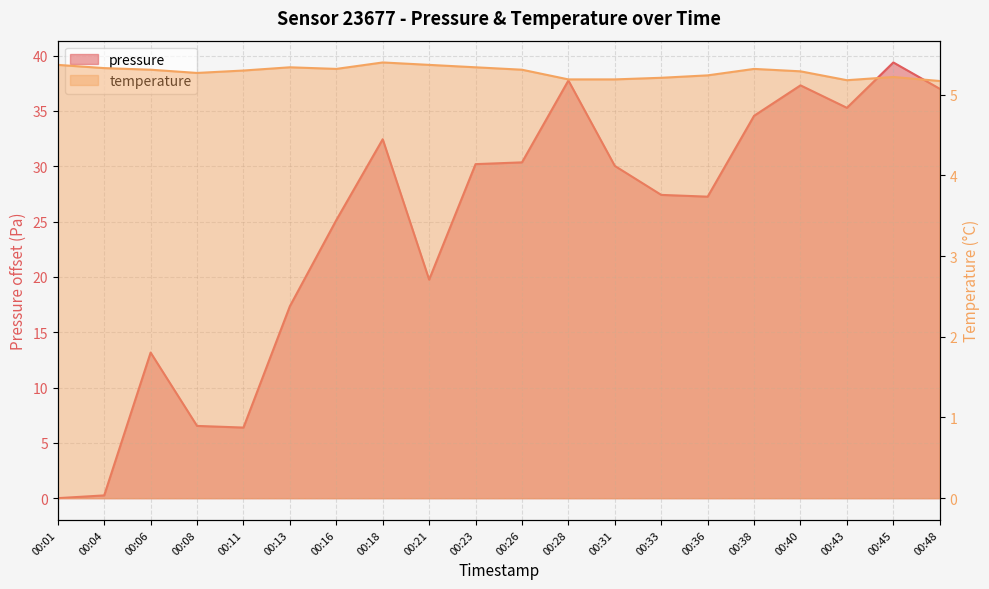

True or false: temperature has a value of 8.4 at 00:33.

False